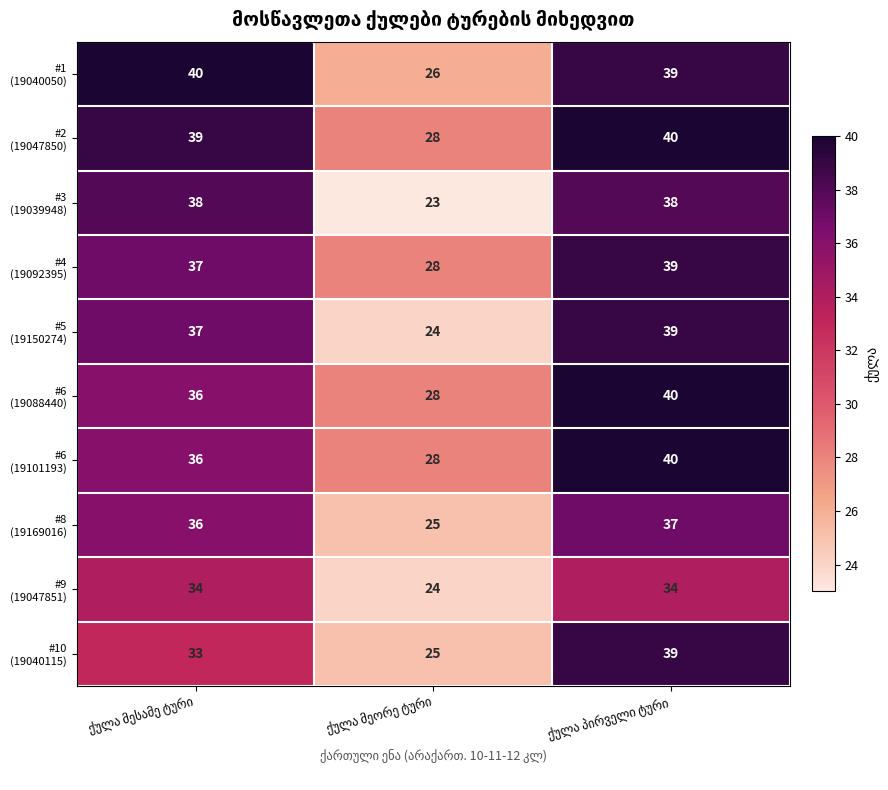

What is the minimum value shown in the chart?

23